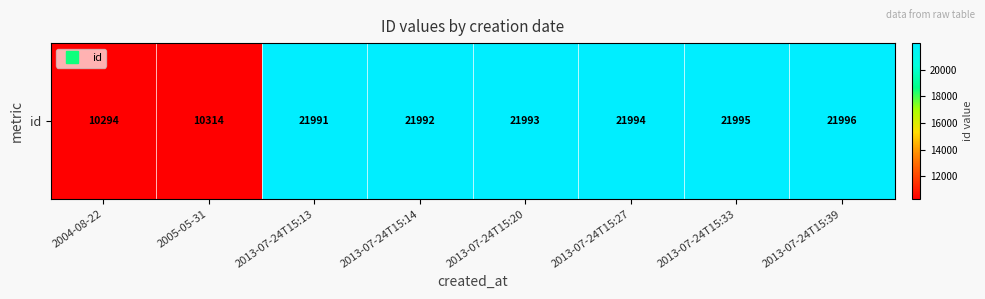

What is the average value?

19071